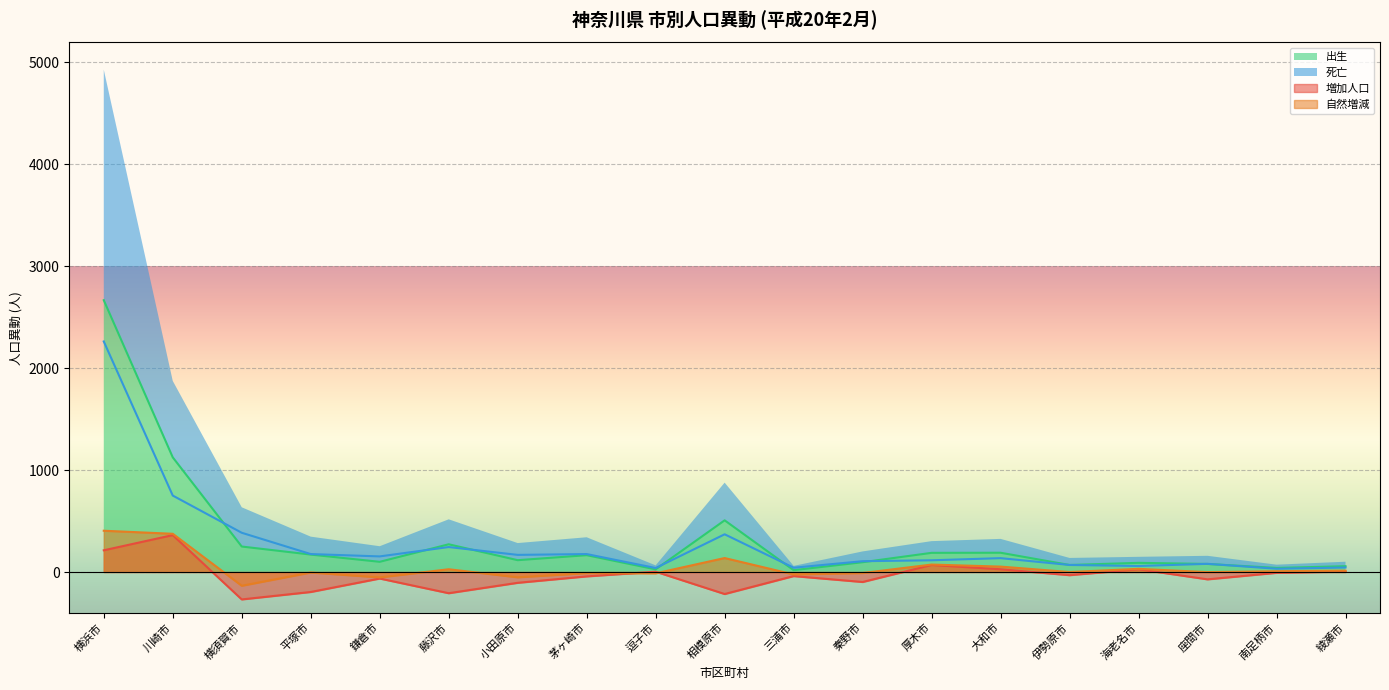

The value of 自然増減 at 伊勢原市 is 0. True or false?

True